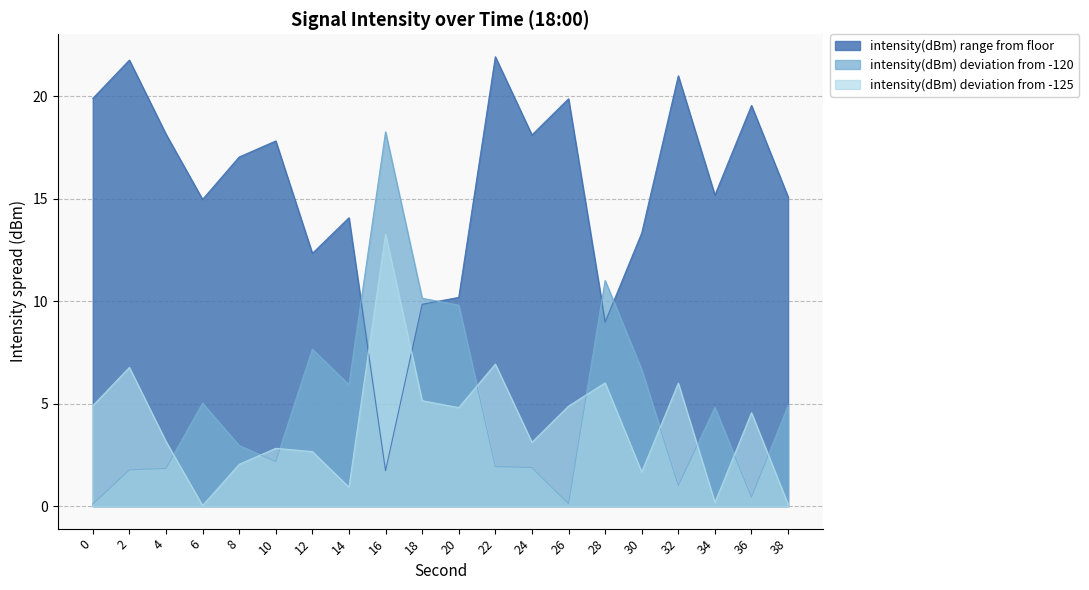

What are all the series names shown in the legend?

intensity(dBm) range from floor, intensity(dBm) deviation from -120, intensity(dBm) deviation from -125